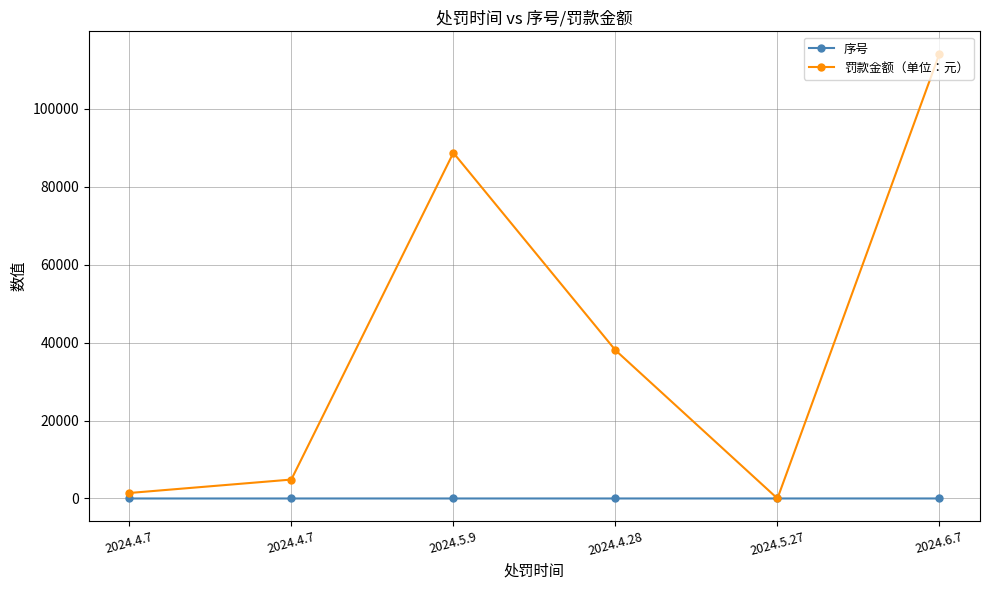

Rank the series at 2024.4.28 from lowest to highest value.

序号, 罚款金额（单位：元）